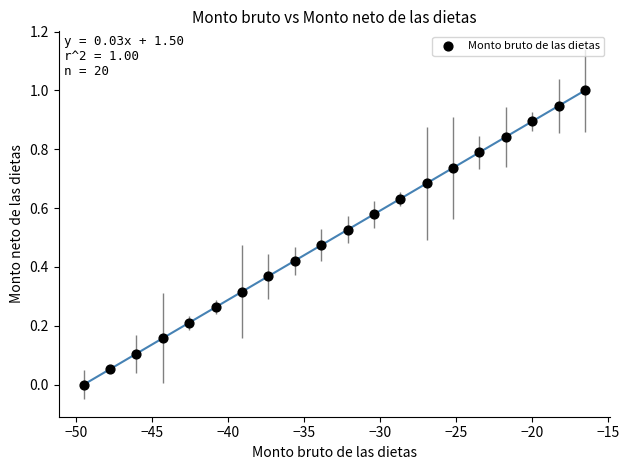

What is the range of X values (max minus min)?

33.0